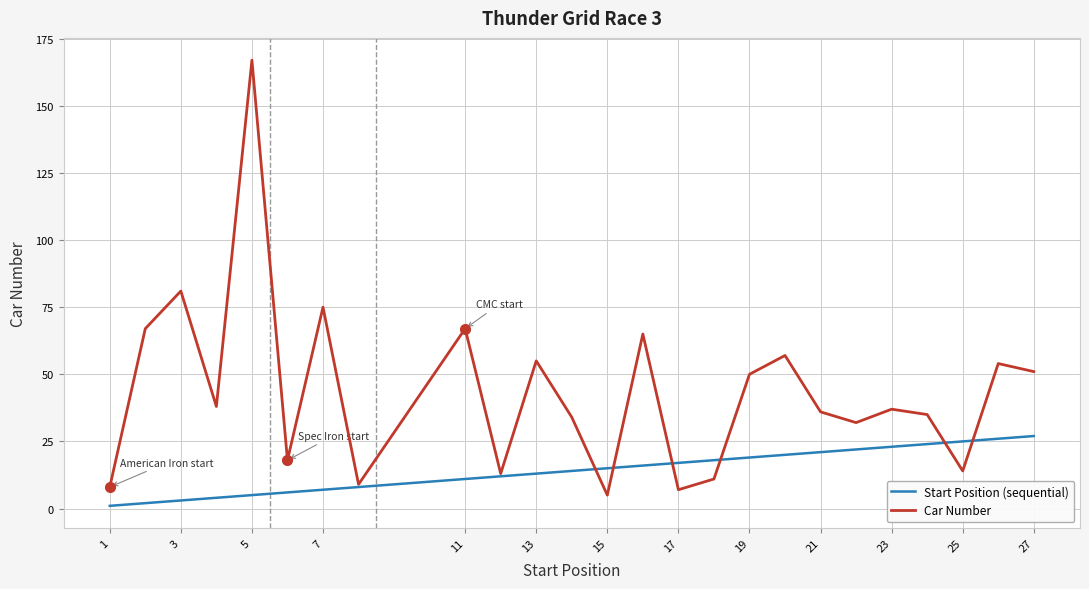

Which series has the largest range (max minus min)?

Car Number